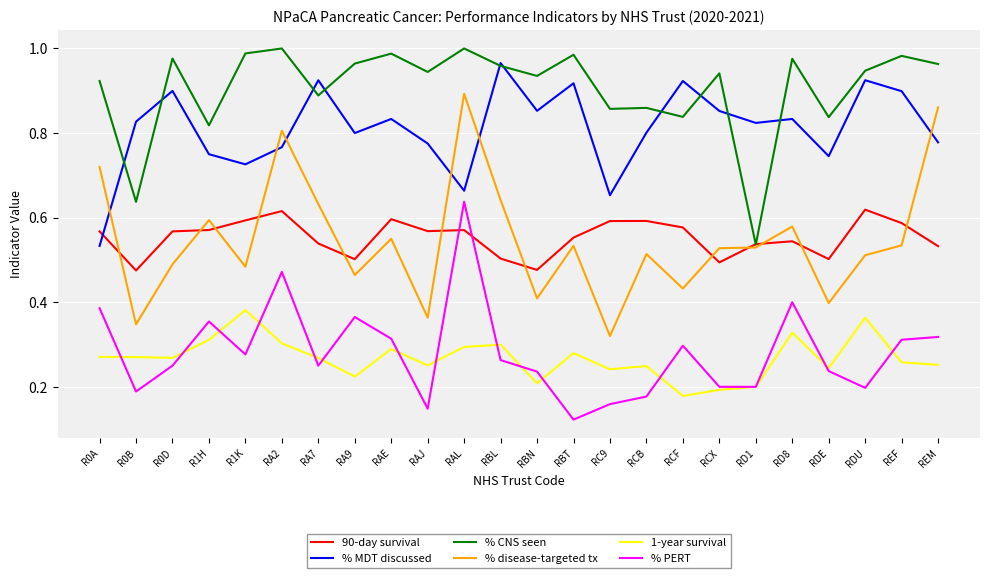

In 90-day survival, how many points are higher than both neighbors (excluding endpoints)?

6